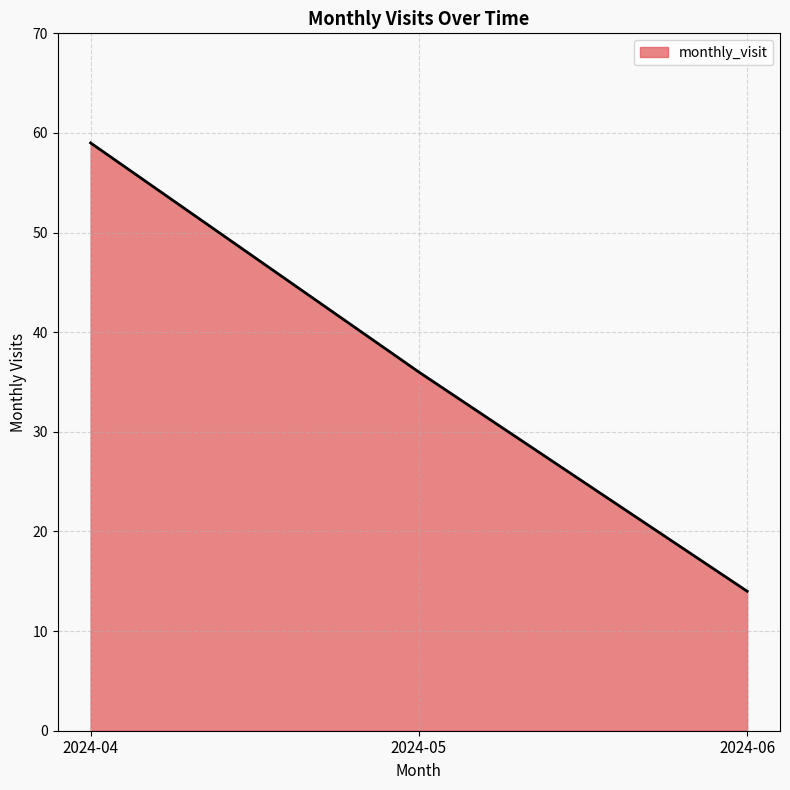

Which category has the lowest value across all series?

2024-06